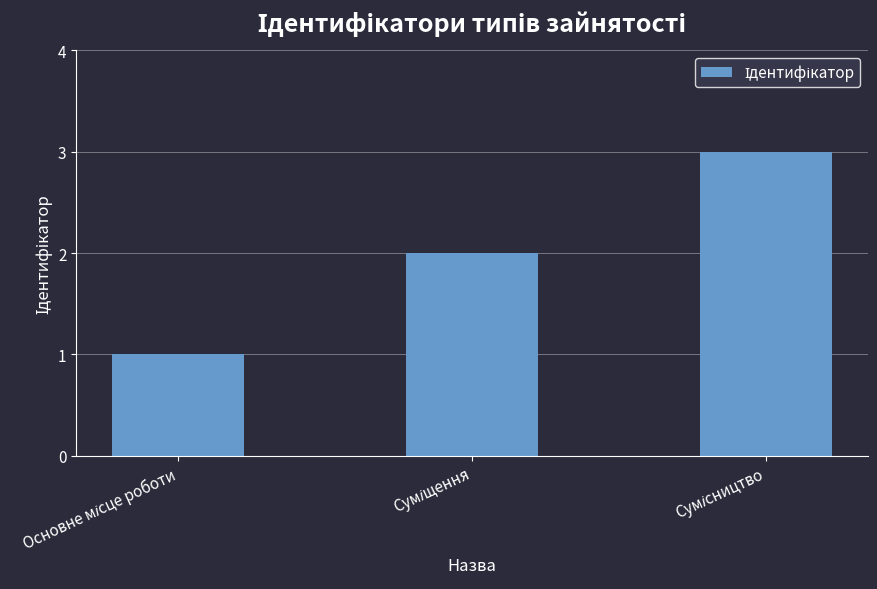

What is the sum of all values?

6